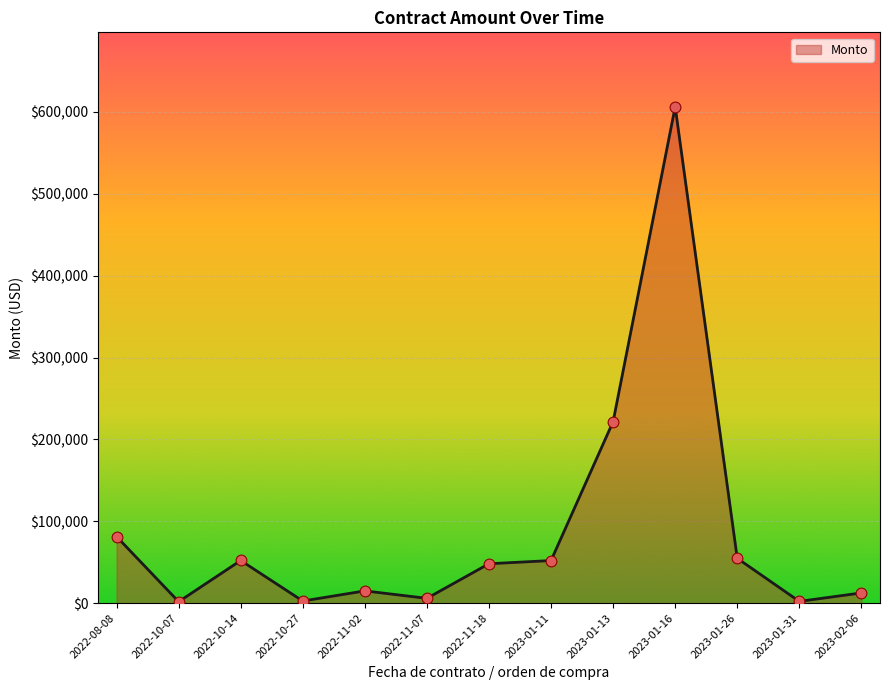

Approximately how many times larger is the value at 2022-08-08 compared to 2022-11-02?

5.4